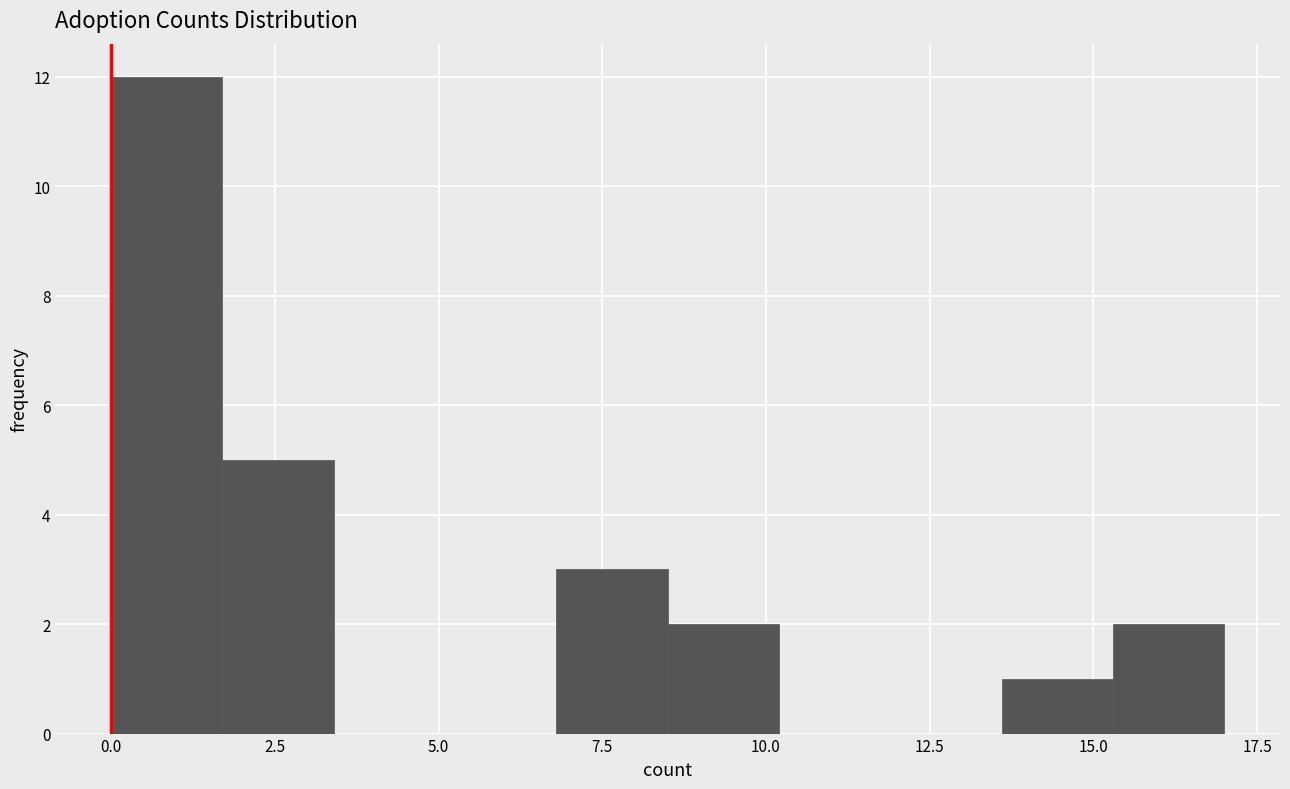

Read against the x-axis, roughly where is the centre of the tallest bar?

1.0